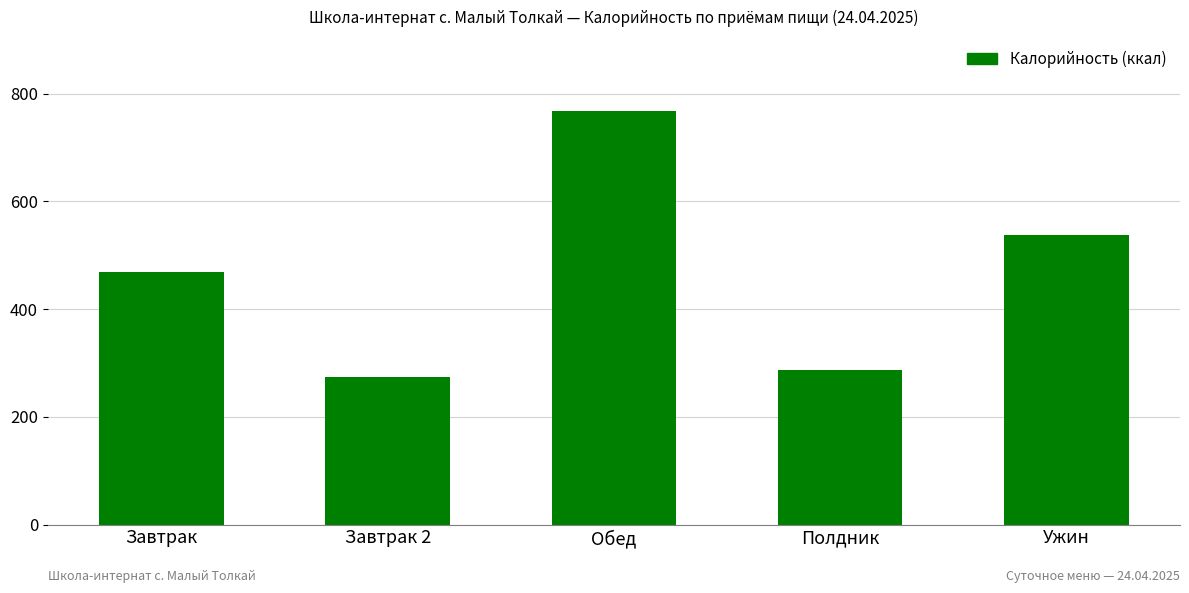

What is the sum of the values at Полдник and Завтрак 2?

560.8